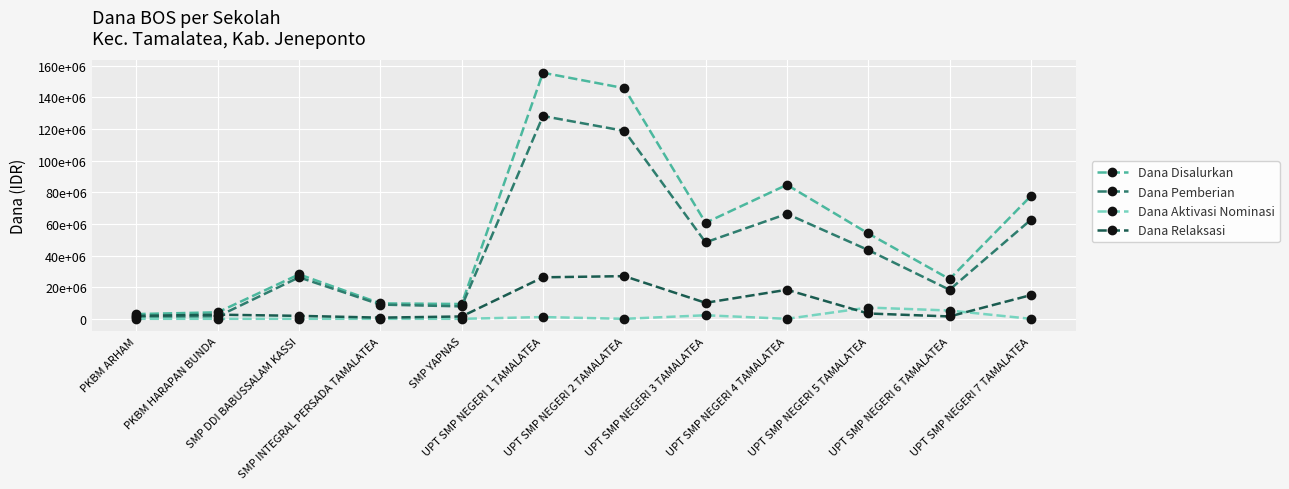

List the series in order of their peak value, highest first.

Dana Disalurkan, Dana Pemberian, Dana Relaksasi, Dana Aktivasi Nominasi